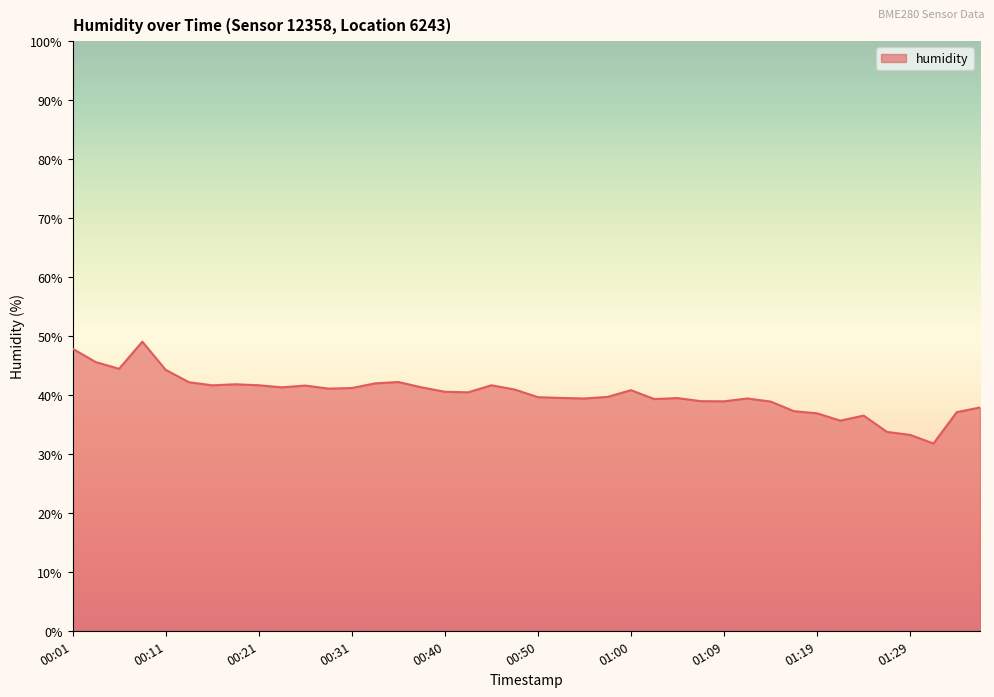

What is the greatest value displayed?

49.0